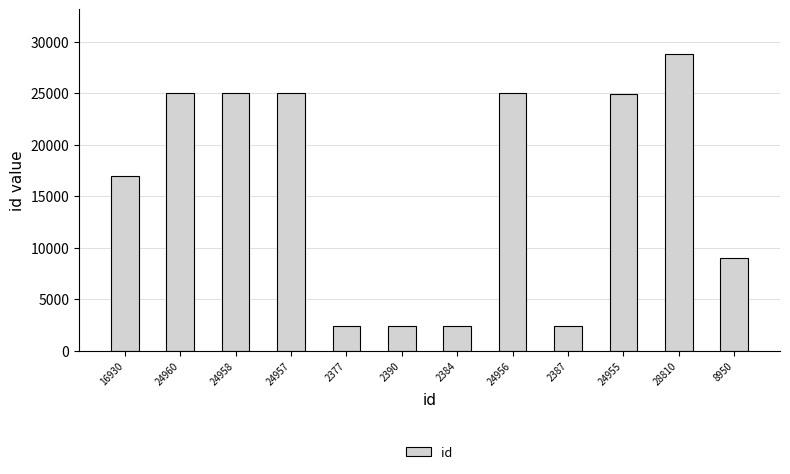

What is the label of the 2nd bar from the left?

24960